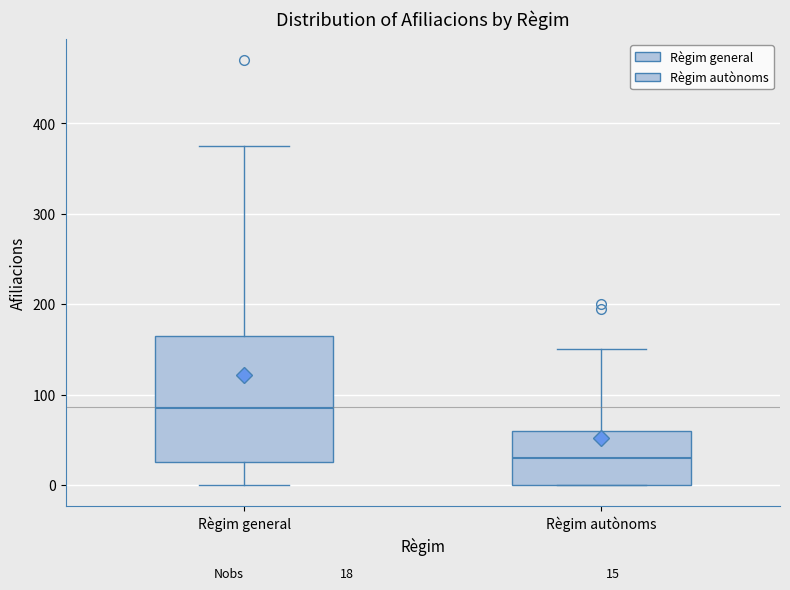

Which box has the highest median line?

Règim general